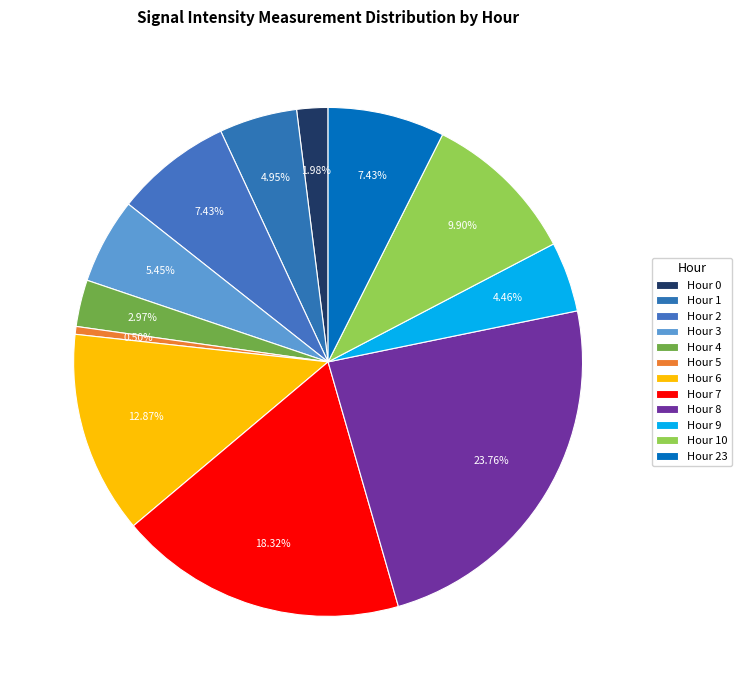

To the nearest percent, what percentage of the pie is Hour 3?

5%